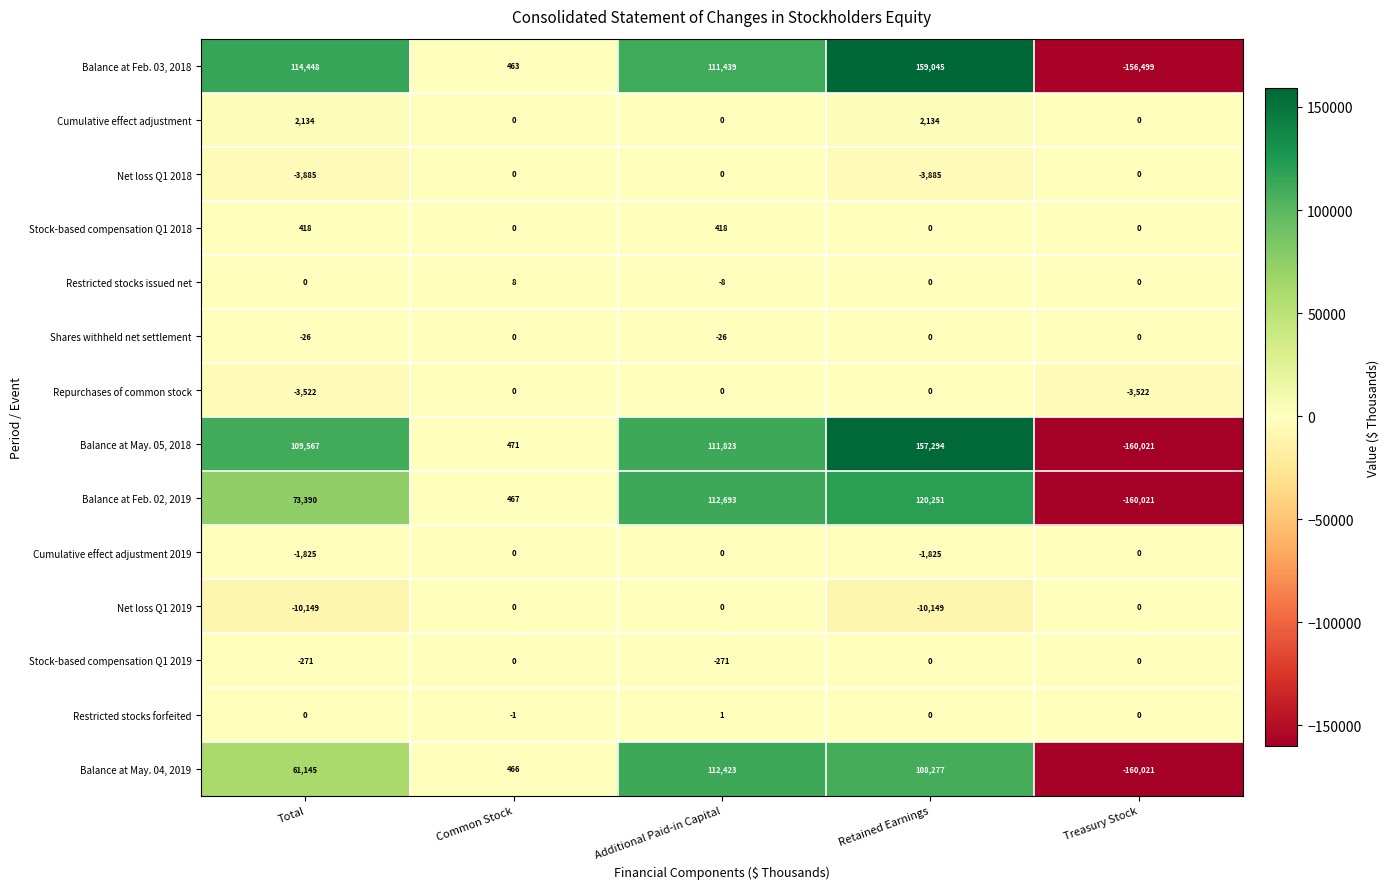

What is the average value of the Stock-based compensation Q1 2019 series?

-108